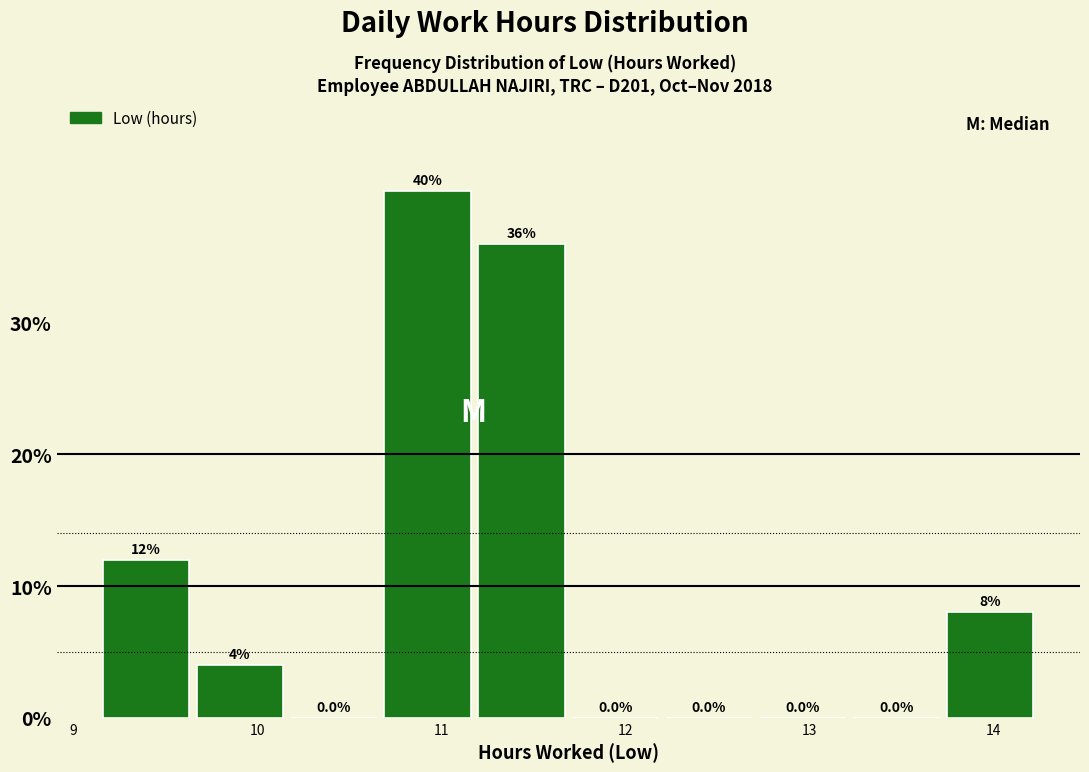

How tall is the bar that spans 9.16 to 9.67 on the x-axis? The bar edges are not printed on the chart, so give them approximately, as read against the axis.

12.0